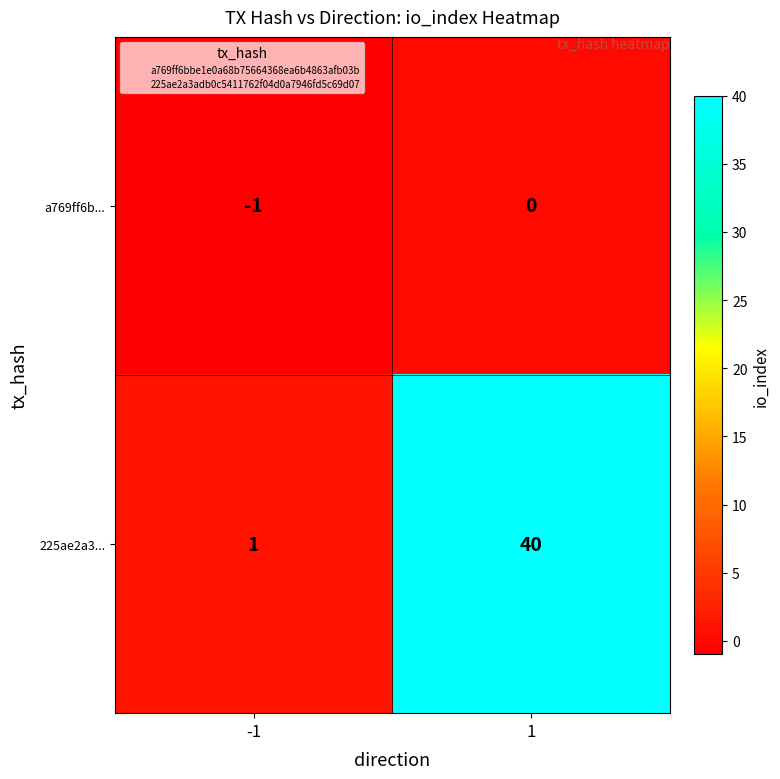

What is the sum of all 225ae2a3... values?

41